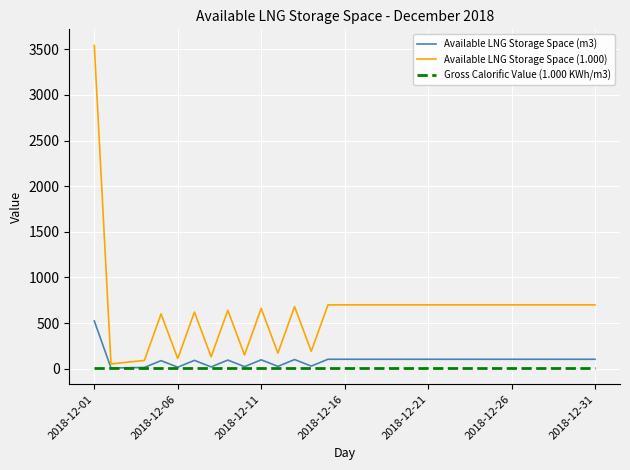

Which series has the largest total across all categories?

Available LNG Storage Space (1.000)